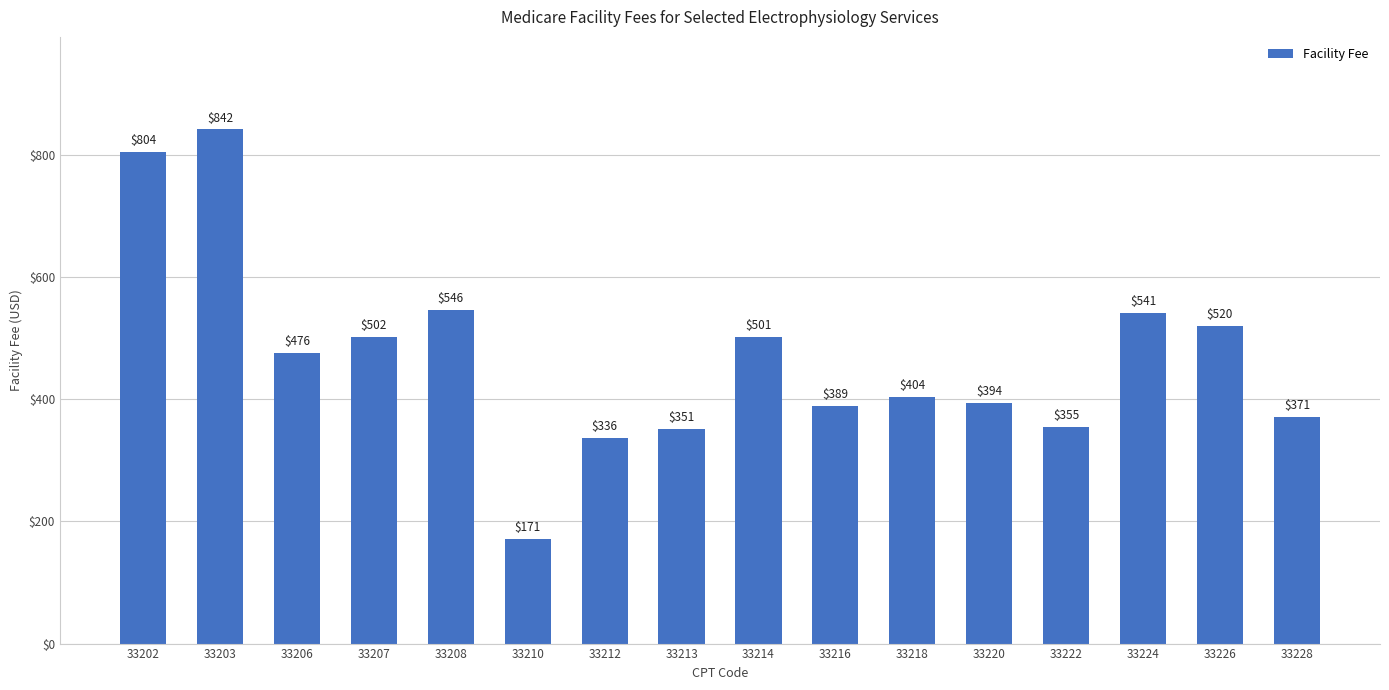

Between 33218 and 33208, which is larger?

33208